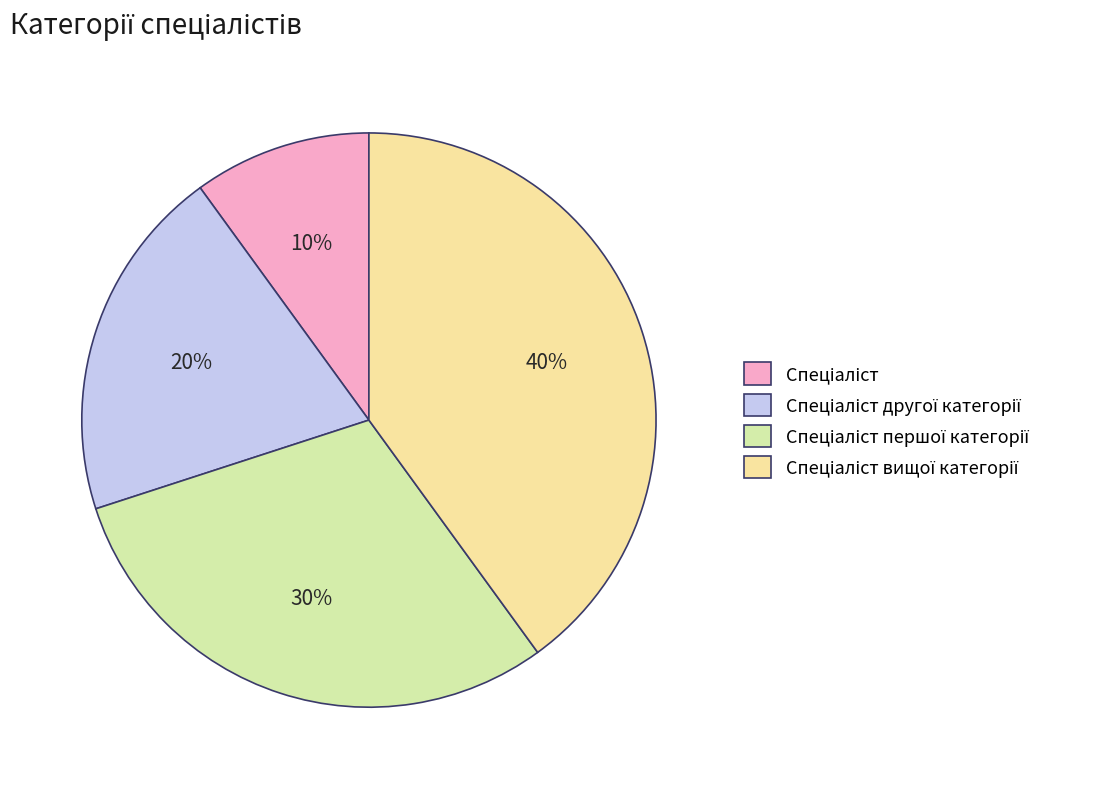

Is there any slice that represents more than half of the pie?

No